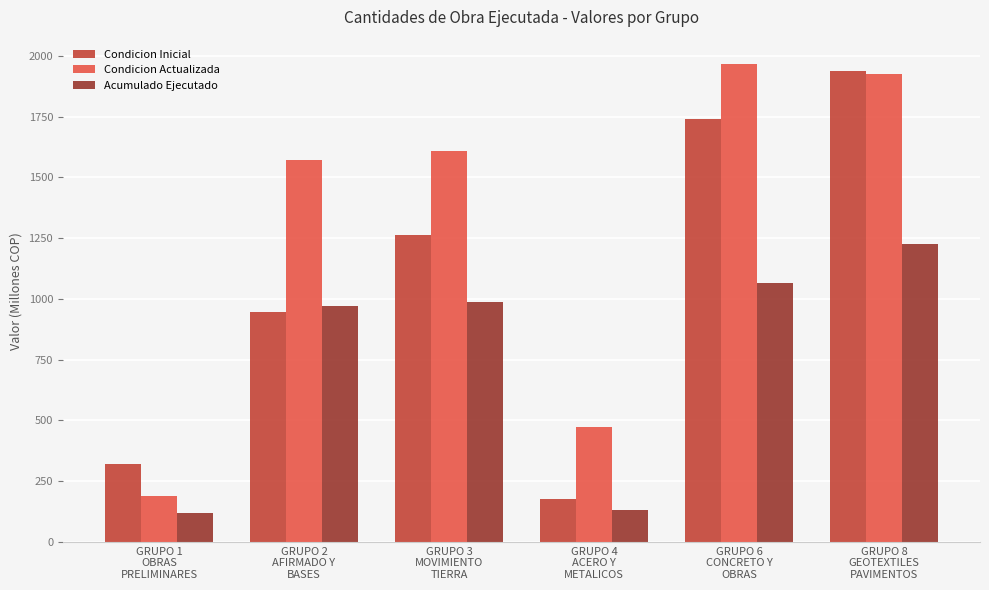

Which series changed the most between GRUPO 3
MOVIMIENTO
TIERRA and GRUPO 6
CONCRETO Y
OBRAS?

Condicion Inicial